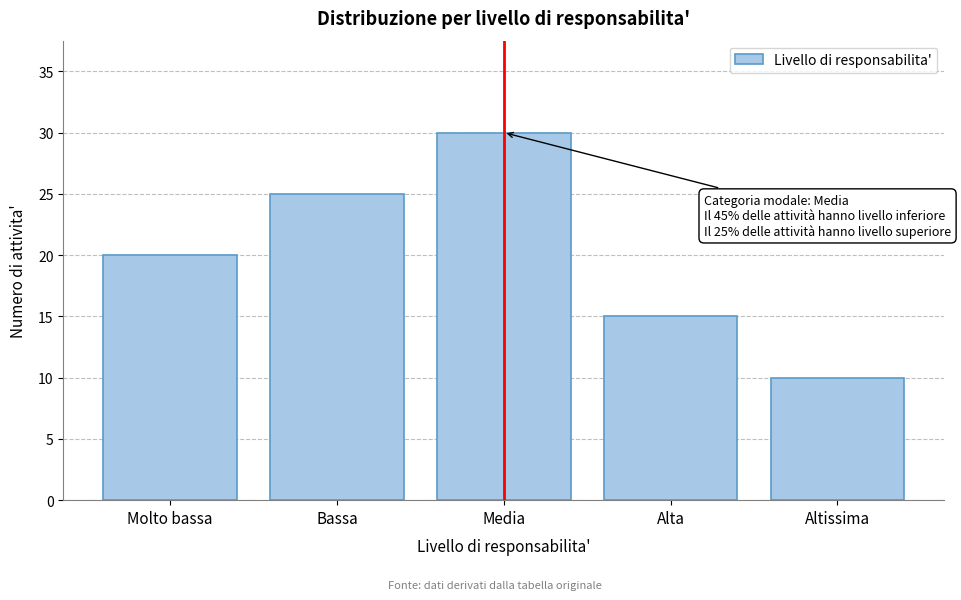

Reading left to right, extract all data points from this chart.

Molto bassa=20	Bassa=25	Media=30	Alta=15	Altissima=10